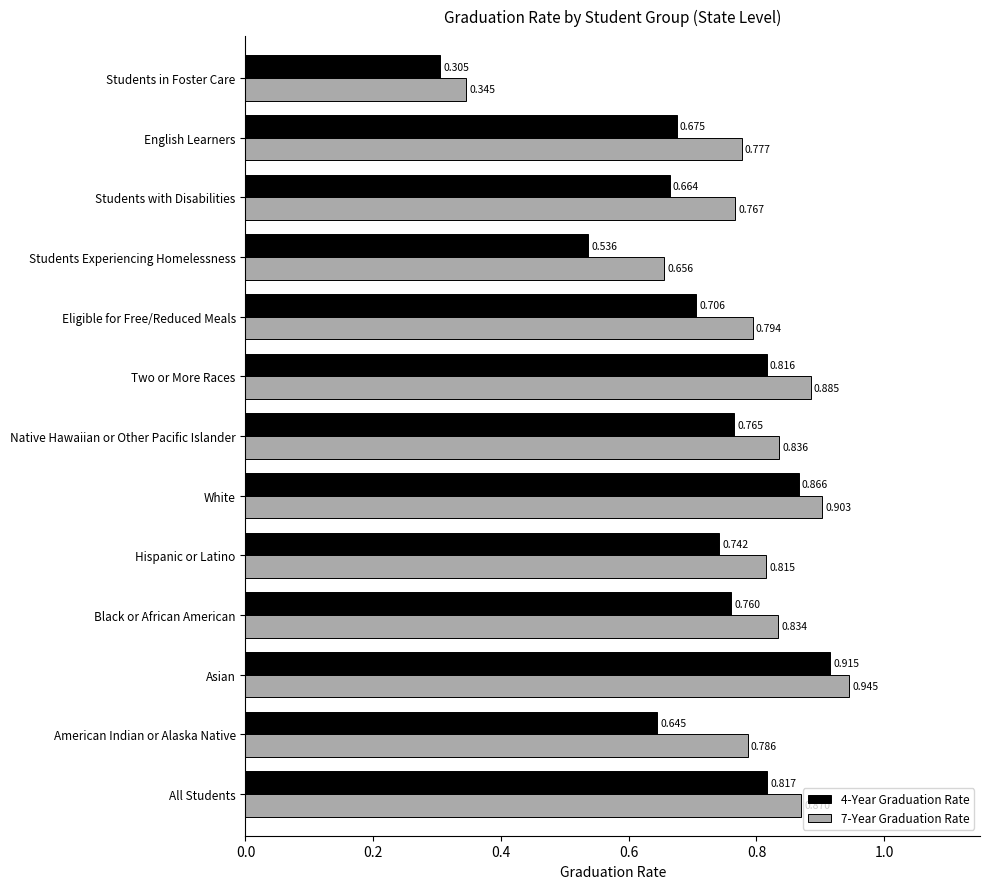

How many distinct data groups are displayed?

2